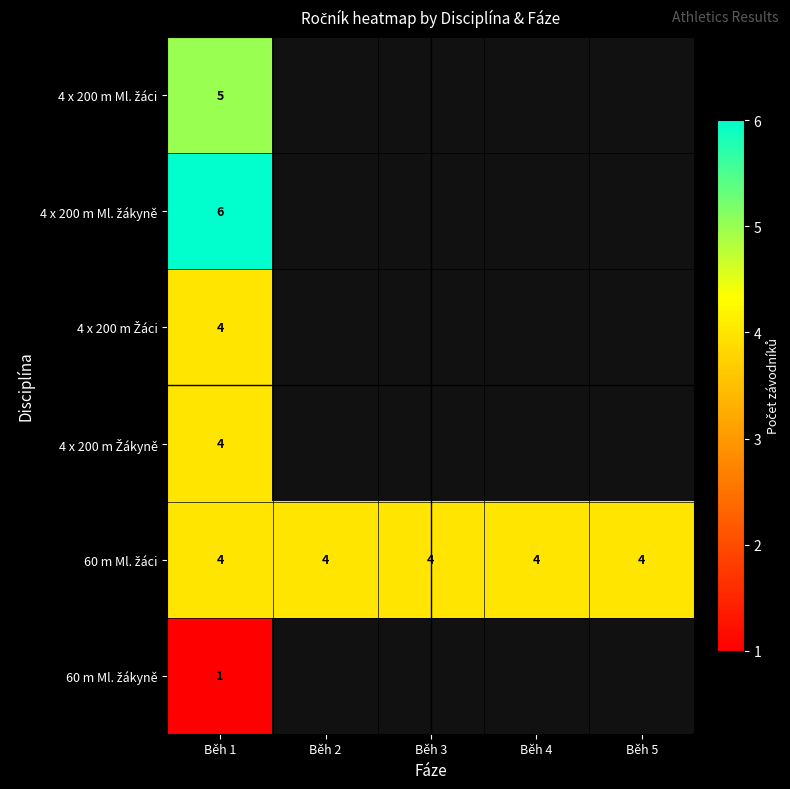

What is the total value across all series at Běh 1?

24